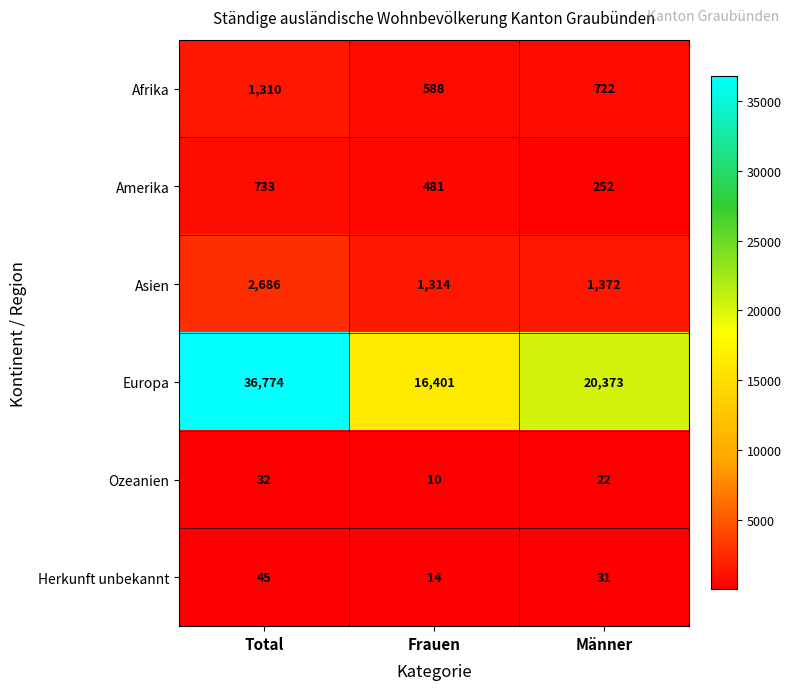

Where does the Herkunft unbekannt series first go above 31?

Total